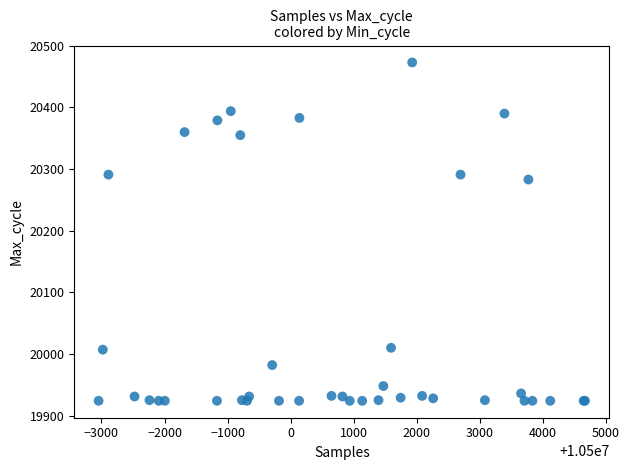

What Y value in the scatter plot is closest to 20198?

20283